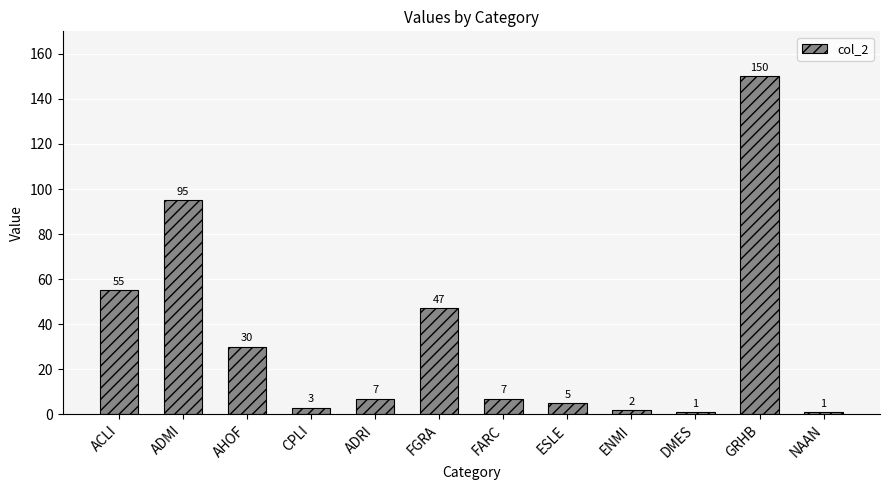

Between FARC and GRHB, which is larger?

GRHB